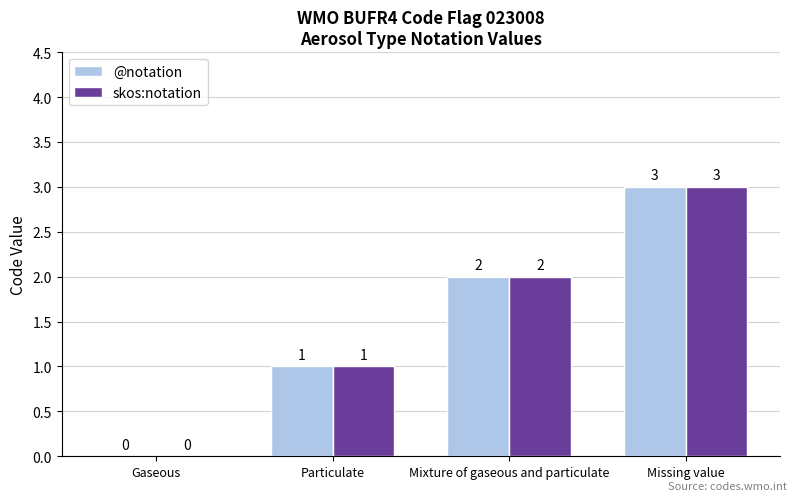

What are all the series names shown in the legend?

@notation, skos:notation